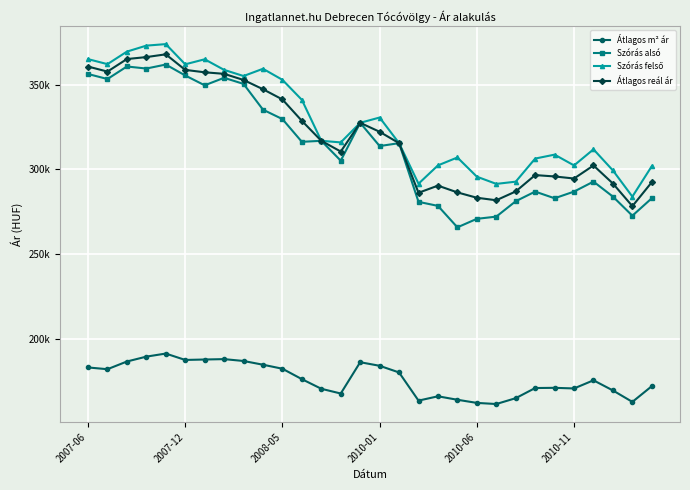

True or false: Átlagos m² ár and Szórás felső intersect in this chart.

False